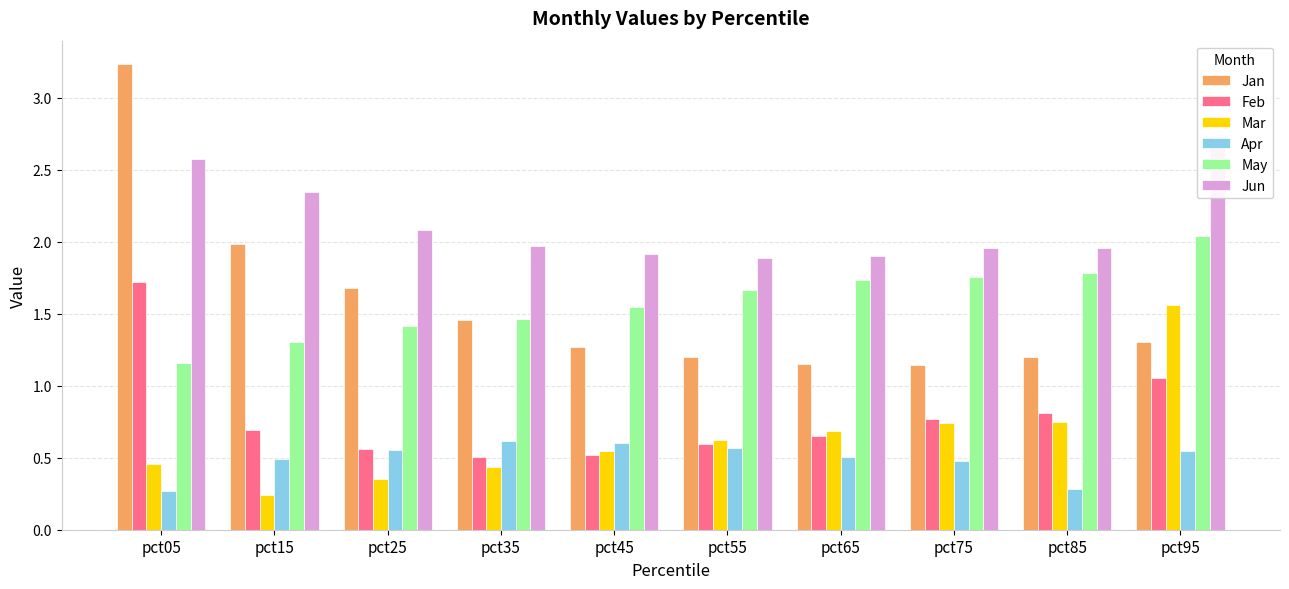

Reading left to right, what are all the values shown in this chart?

Jan: 3.2	2.0	1.7	1.5	1.3	1.2	1.1	1.1	1.2	1.3
Feb: 1.7	0.7	0.6	0.5	0.5	0.6	0.6	0.8	0.8	1.1
Mar: 0.5	0.2	0.4	0.4	0.5	0.6	0.7	0.7	0.7	1.6
Apr: 0.3	0.5	0.6	0.6	0.6	0.6	0.5	0.5	0.3	0.5
May: 1.2	1.3	1.4	1.5	1.5	1.7	1.7	1.8	1.8	2.0
Jun: 2.6	2.3	2.1	2.0	1.9	1.9	1.9	2.0	2.0	2.7